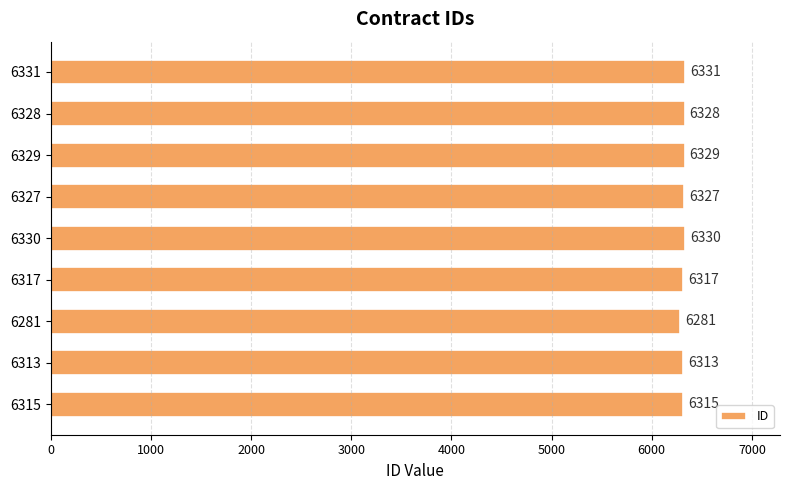

Reading bottom to top, transcribe all the data shown in this chart.

6315=6315	6313=6313	6281=6281	6317=6317	6330=6330	6327=6327	6329=6329	6328=6328	6331=6331